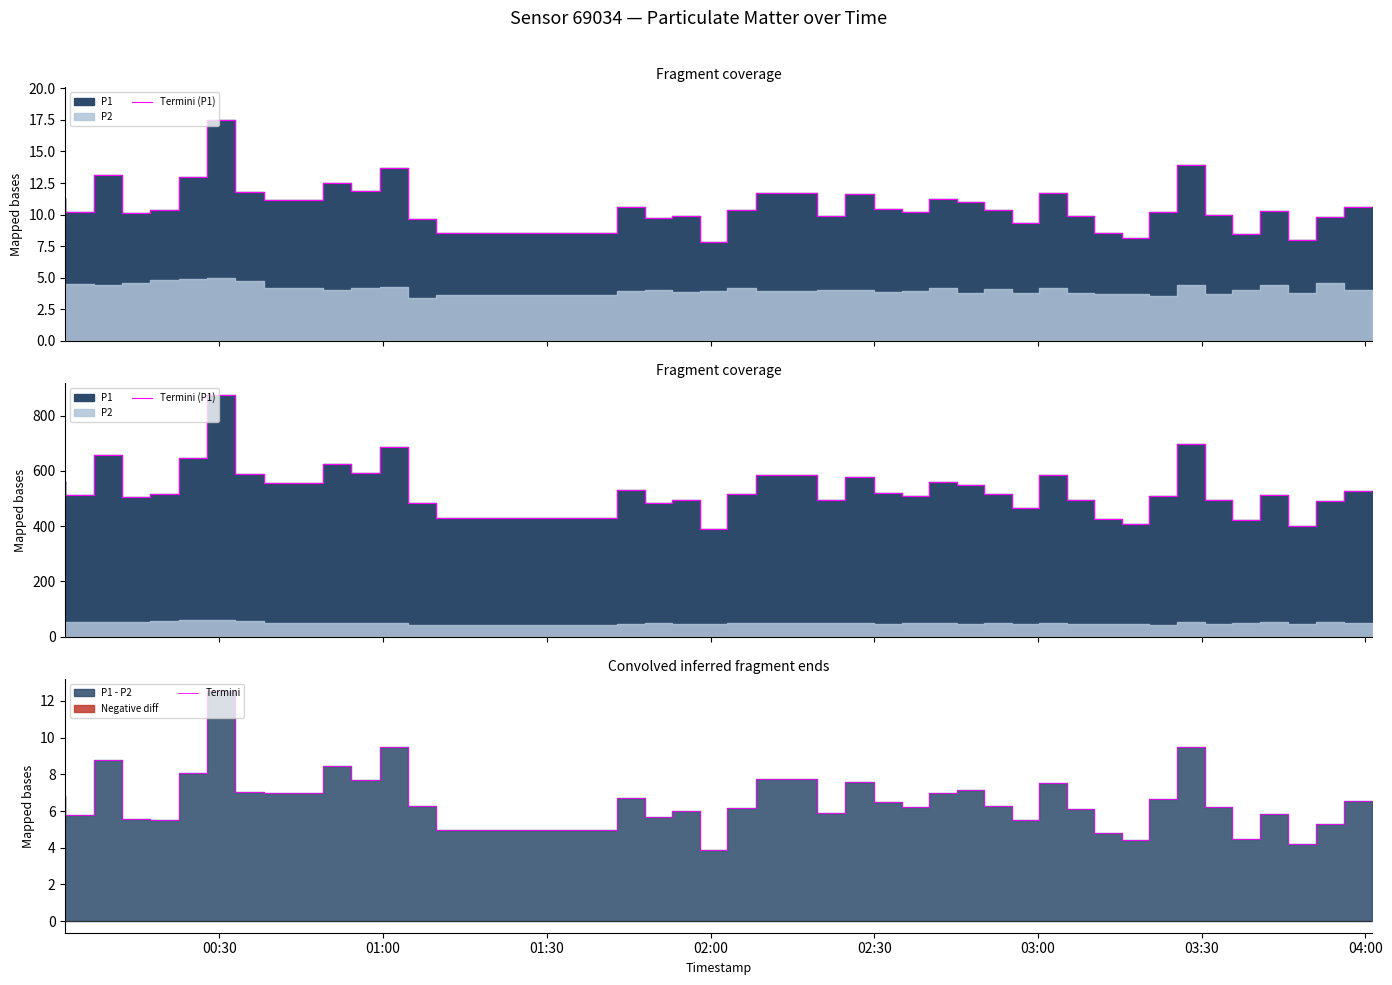

Which series has the largest total across all categories?

Termini (P1)